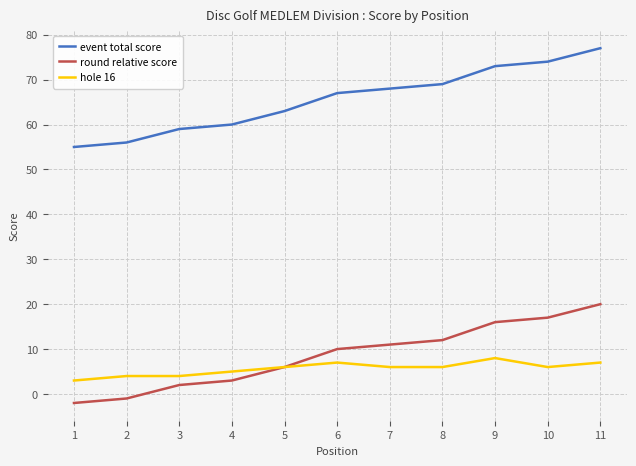

What are all the series names shown in the legend?

event total score, round relative score, hole 16